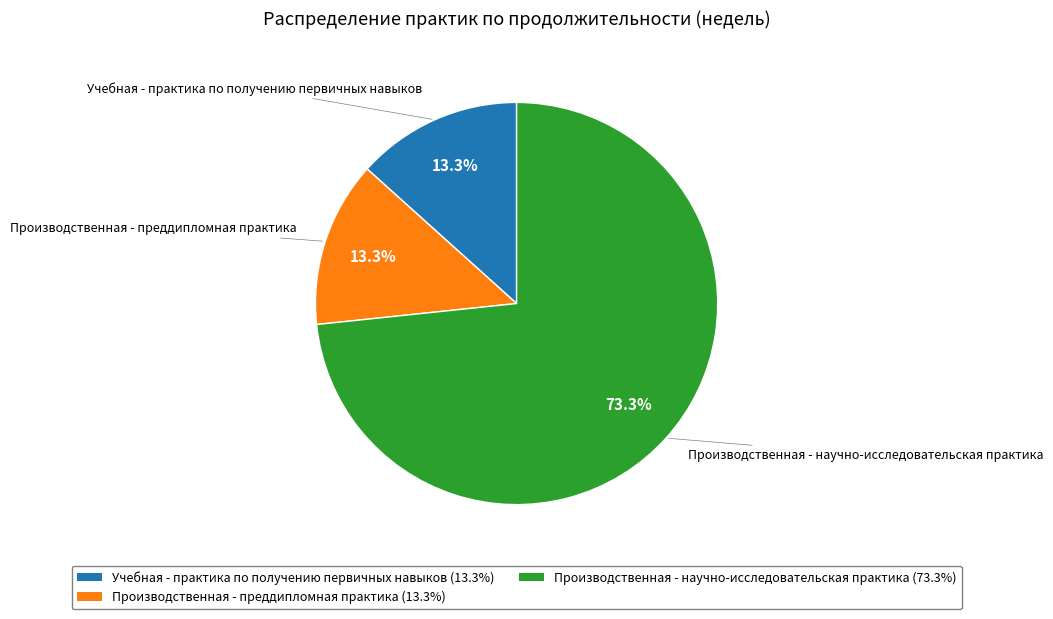

How many segments does this pie chart have?

3